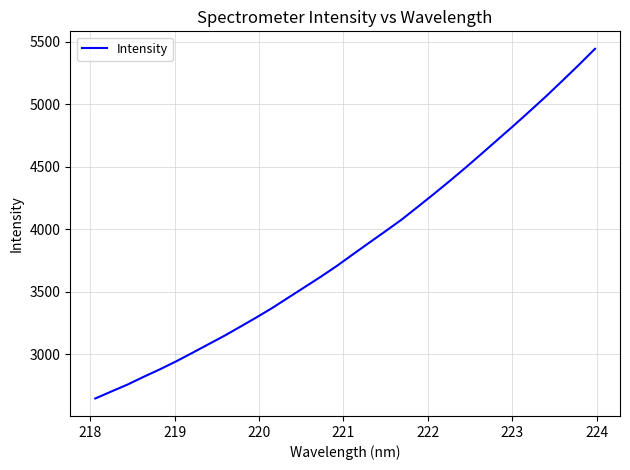

What is the average value?

3857.8